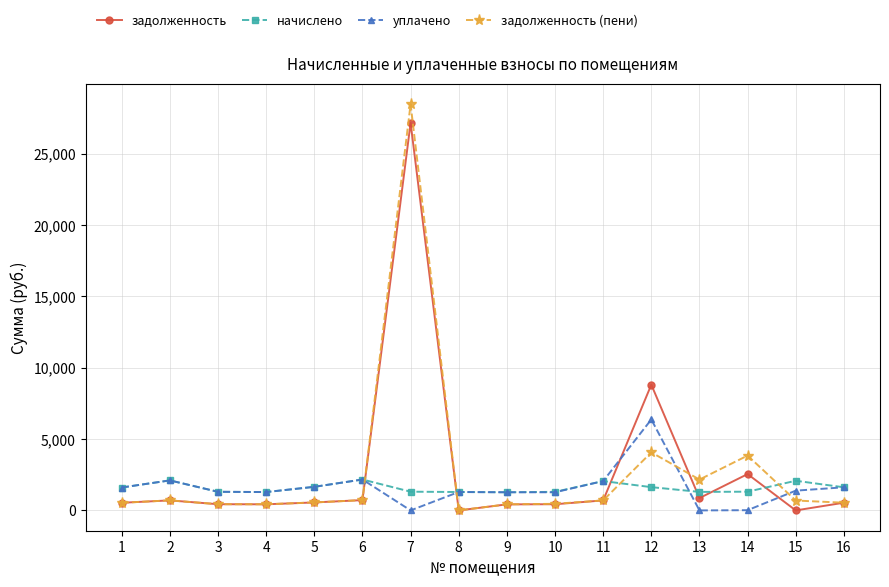

True or false: задолженность has more than 0 interior local peaks.

True